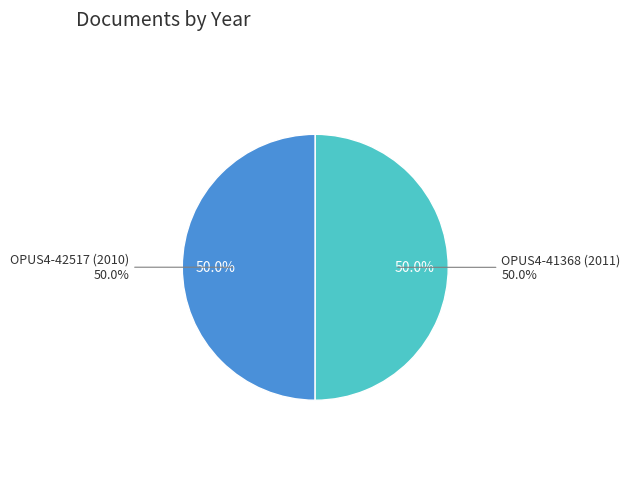

True or false: OPUS4-41368 (2011) accounts for 50% of the total.

True